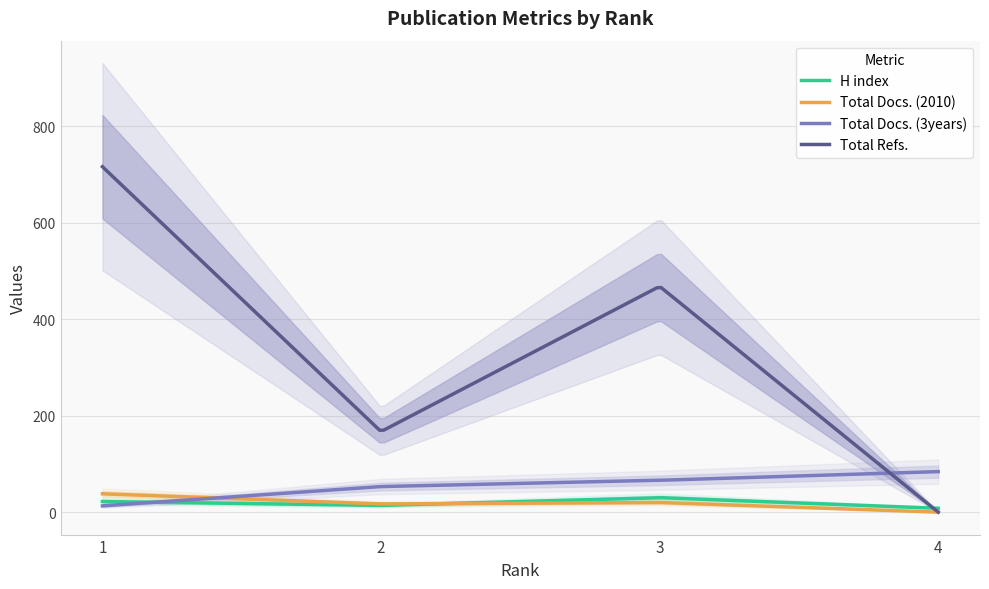

Which series has the widest spread of values?

Total Refs.